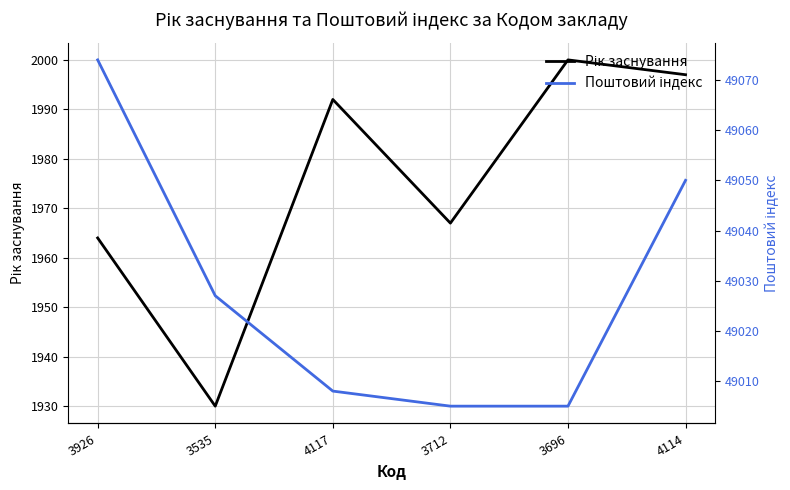

Is it true that Поштовий індекс equals 73511 at 4117?

False